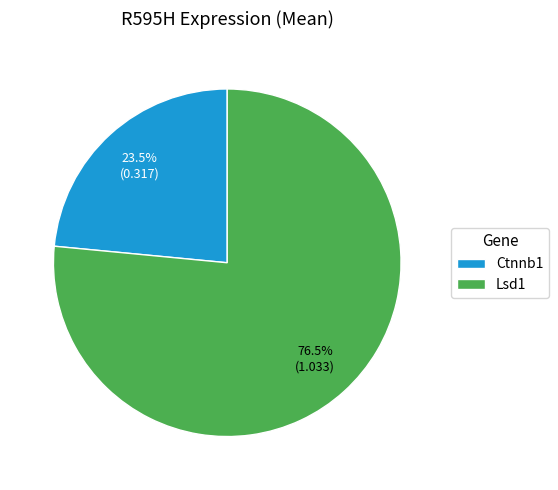

Which category has the smallest portion of the pie?

Ctnnb1